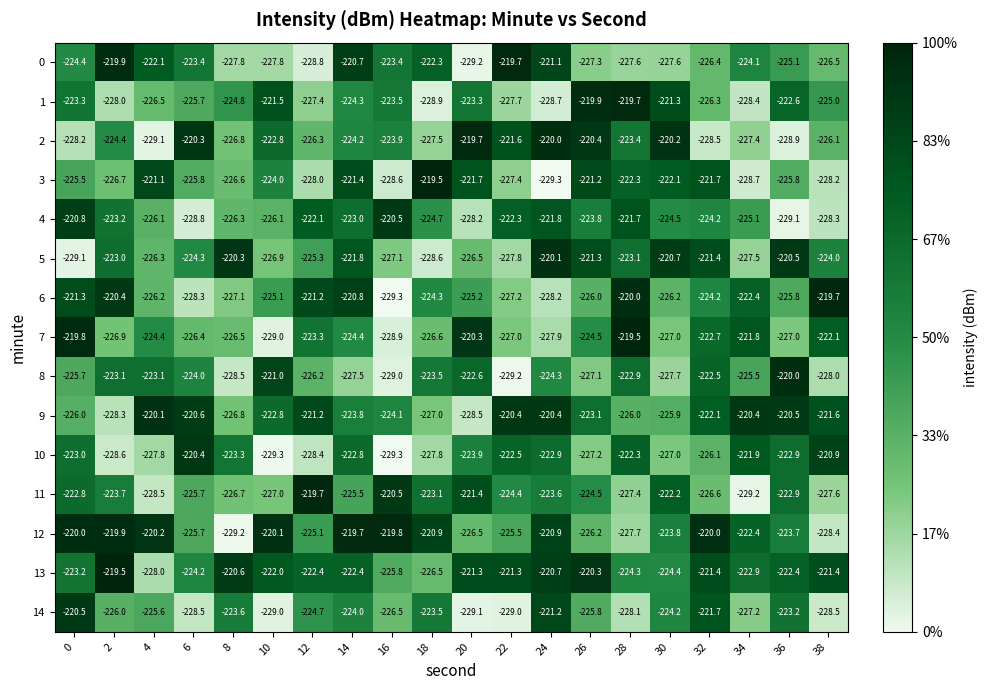

Between 0 and 20, which series saw the biggest shift?

14